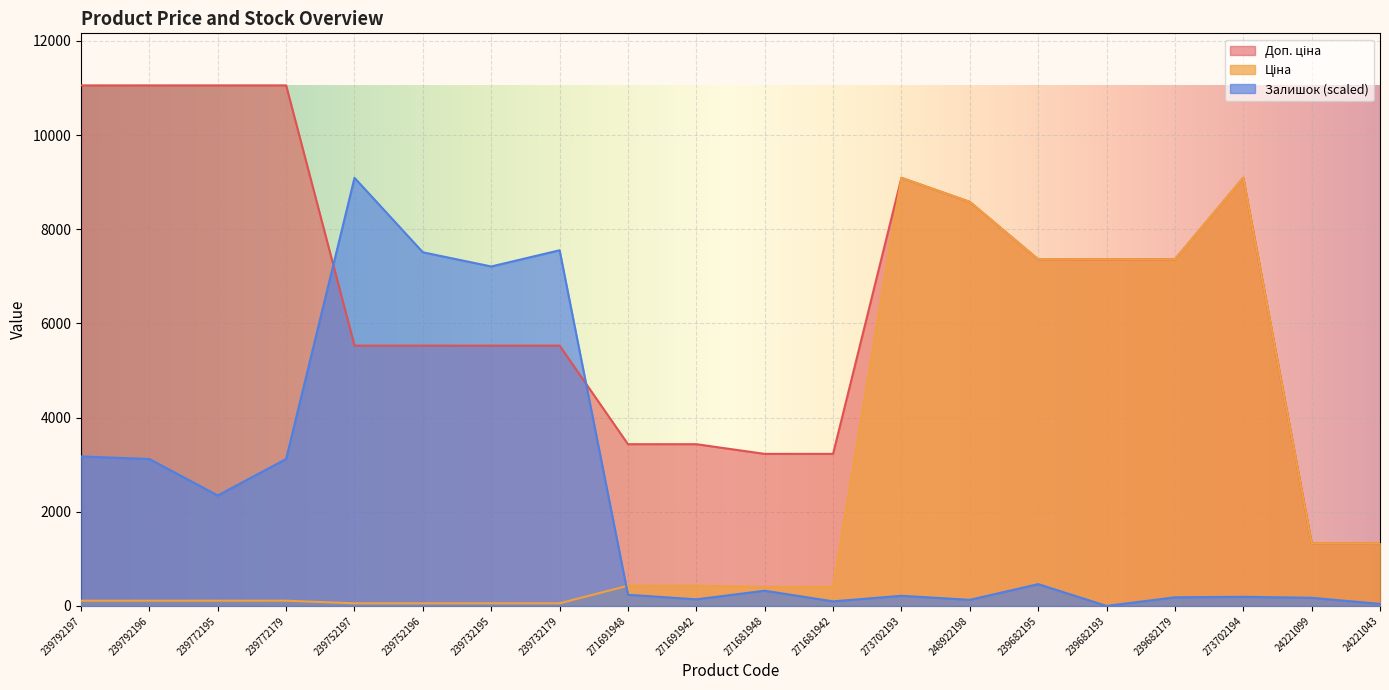

What is the label of the 6th point from the right?

239682195